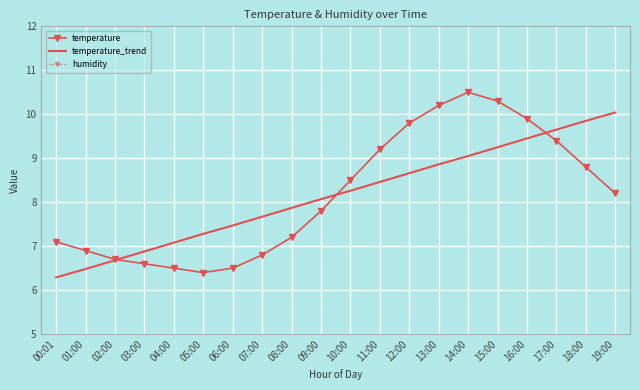

What is the smallest value displayed?

6.3